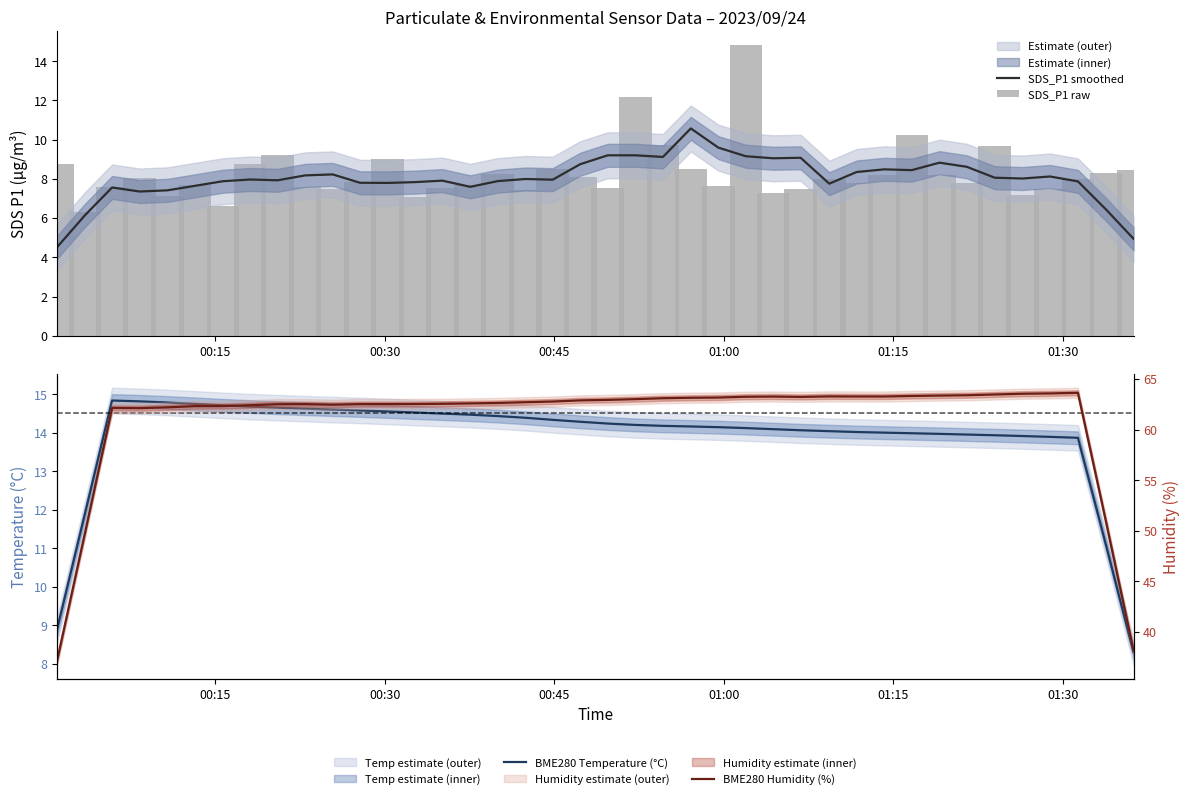

What is the lowest value of the SDS_P1 smoothed series?

4.5